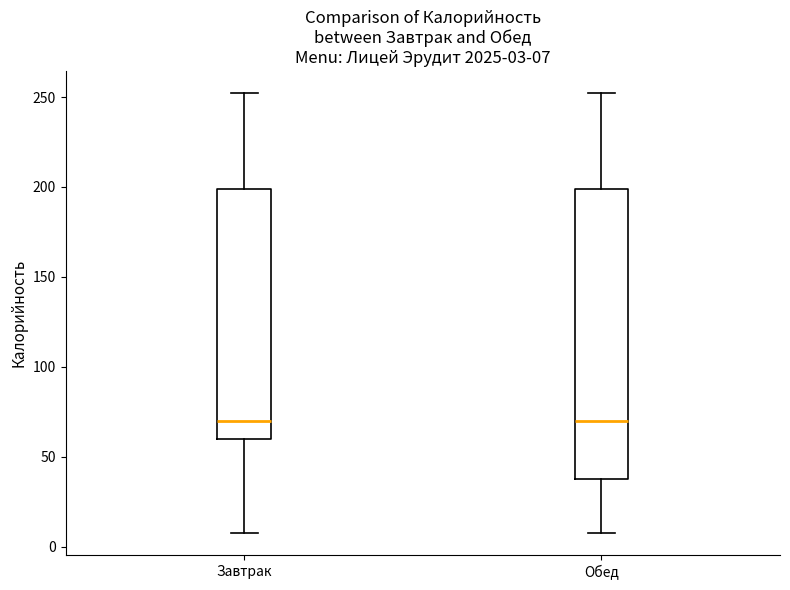

Which box is the tallest, from its lower edge to its upper edge?

Обед